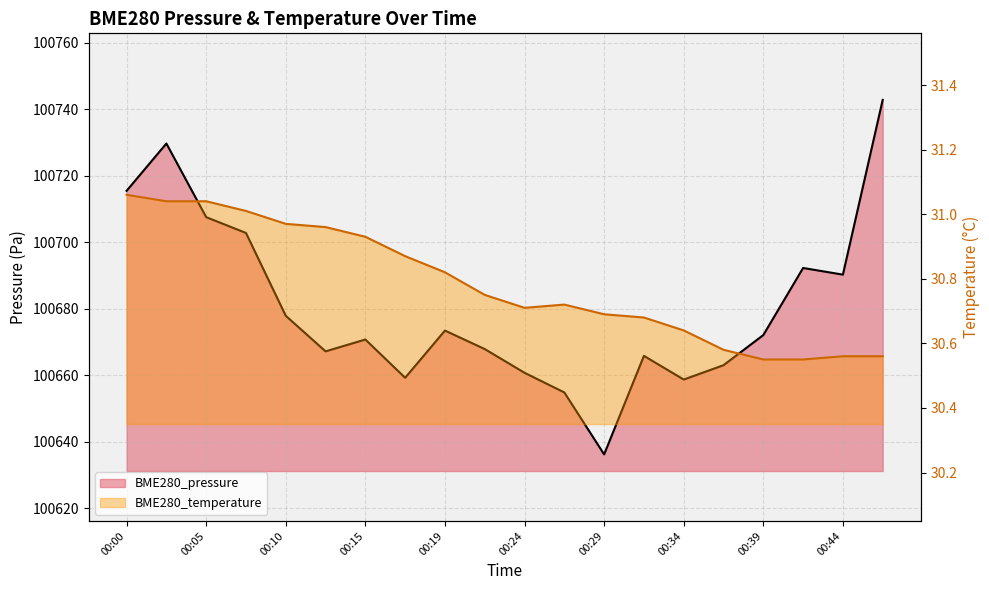

How many interior local peaks does the BME280_temperature line series have?

1